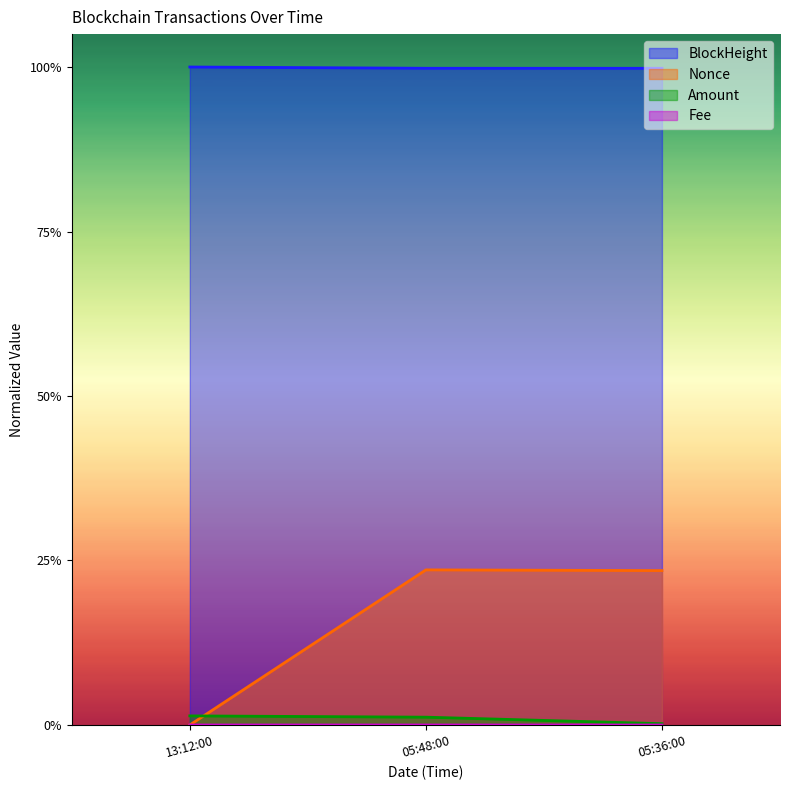

At how many categories does at least one series exceed 0?

3